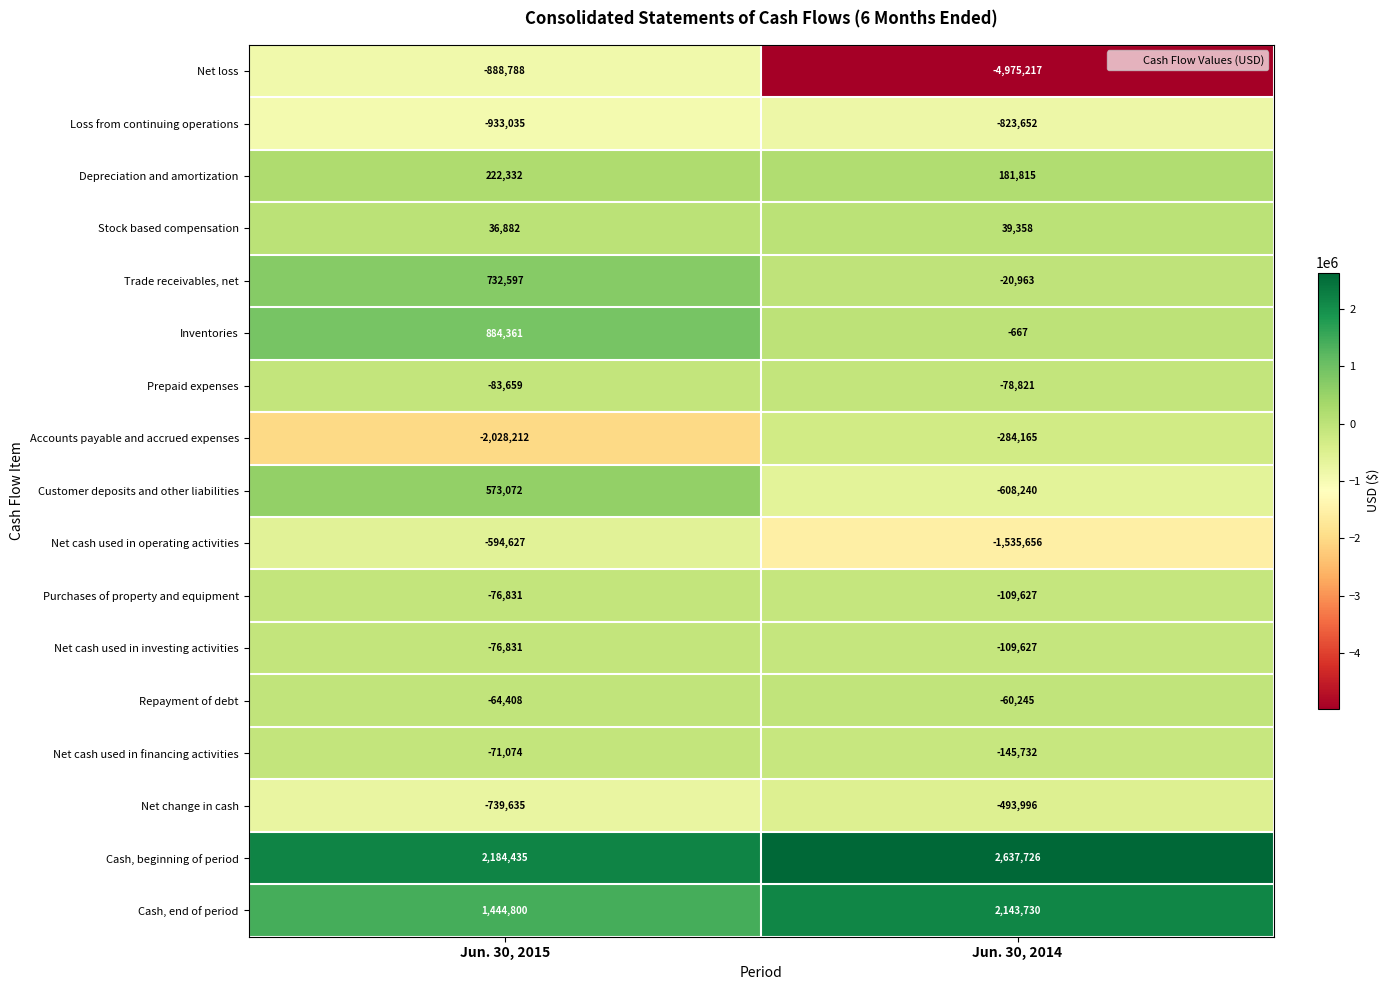

What is the approximate value of Repayment of debt at Jun. 30, 2015, to the nearest 100?

-64400